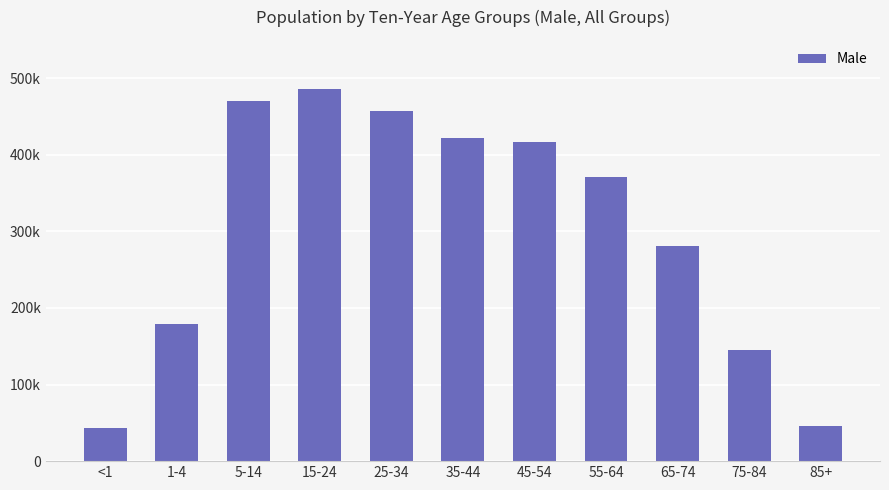

Approximately how many times larger is the value at 15-24 compared to 25-34?

1.1